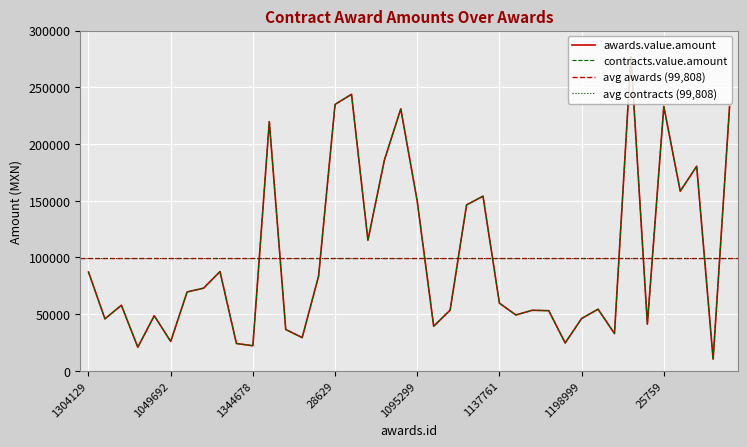

True or false: contracts.value.amount has more than 2 points higher than both neighbors.

True